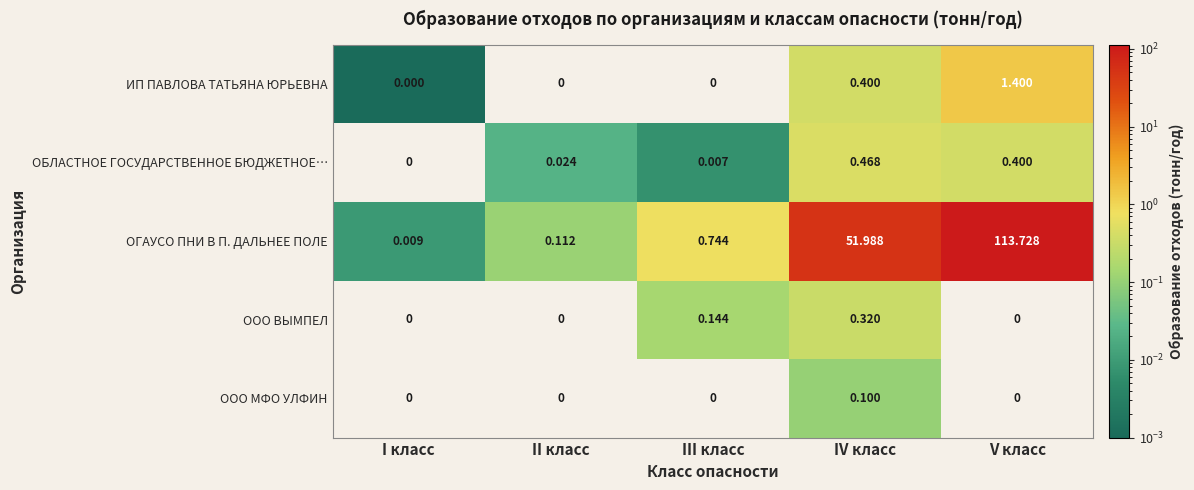

Which series has the largest range (max minus min)?

ОГАУСО ПНИ В П. ДАЛЬНЕЕ ПОЛЕ